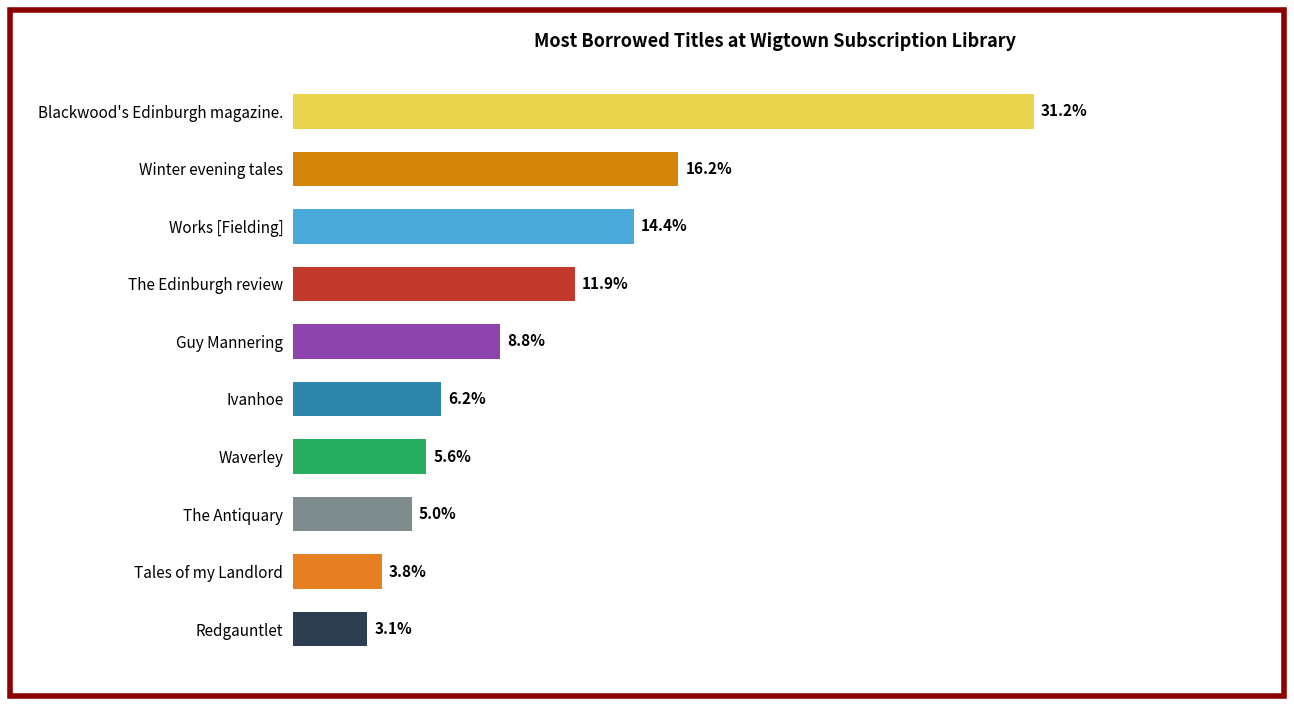

Which category has the highest value across all series?

Blackwood's Edinburgh magazine.